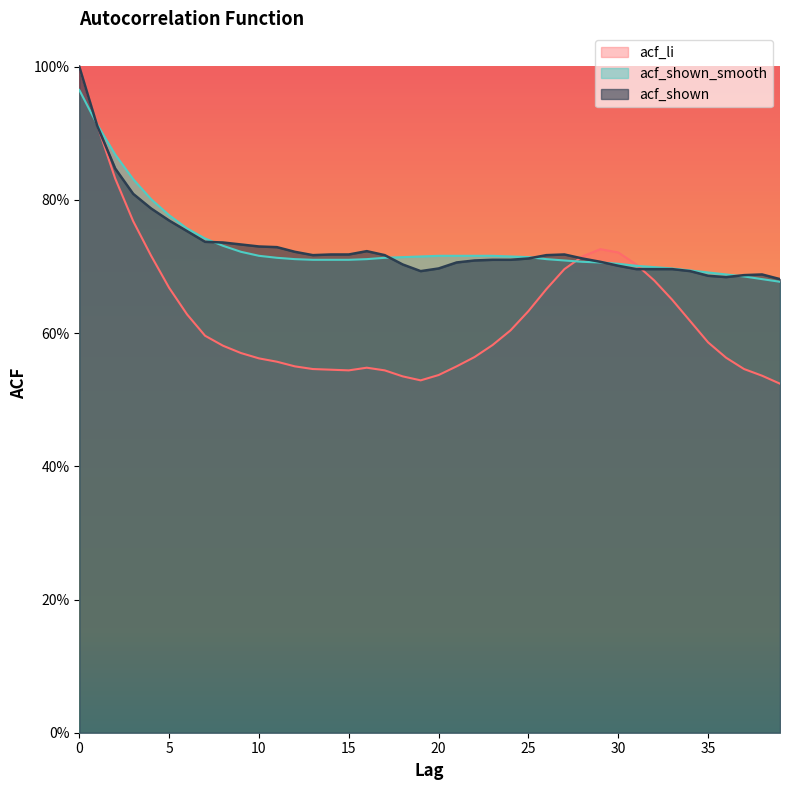

At how many categories does at least one series exceed 0?

40